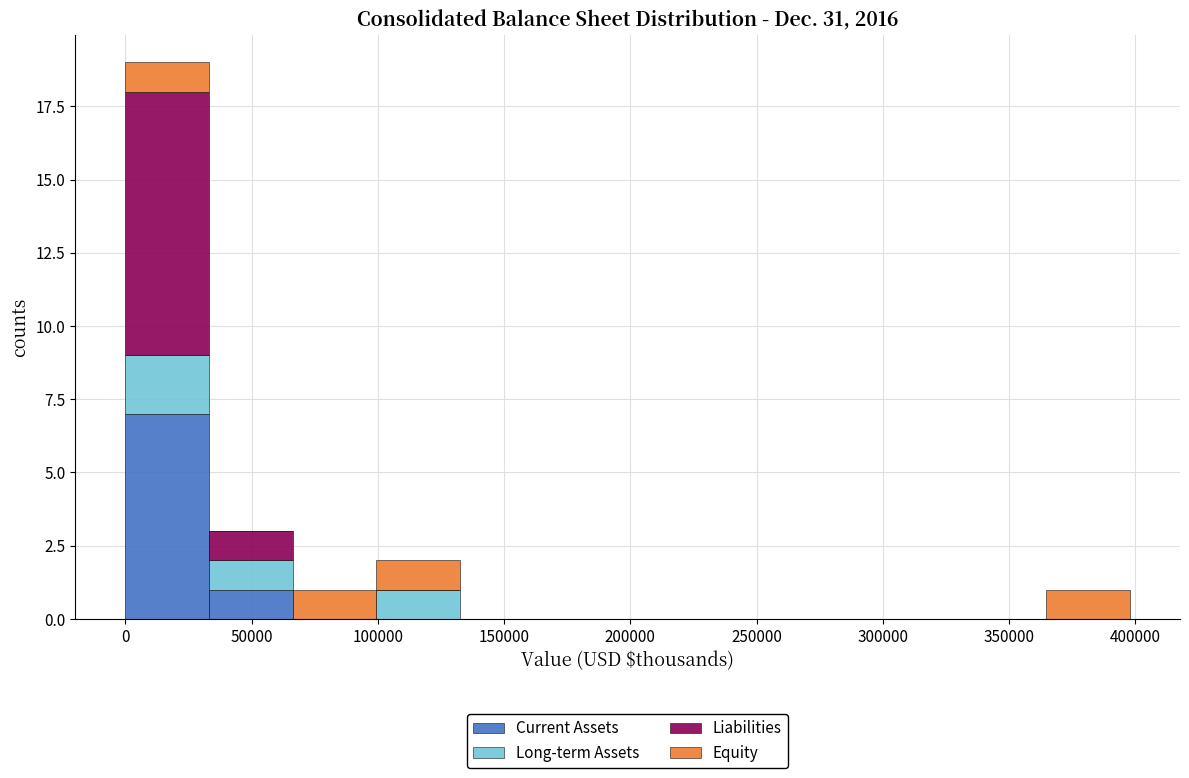

Reading left to right, transcribe this chart: for each stacked bar, give the range it covers on the x-axis and its total height. Neither the bar edges nor the heights are printed on the chart, so give them approximately, as read against the axes.

0 to 35000: 19
35000 to 65000: 3
65000 to 100000: 1
100000 to 135000: 2
135000 to 165000: 0
165000 to 200000: 0
200000 to 230000: 0
230000 to 265000: 0
265000 to 300000: 0
300000 to 330000: 0
330000 to 365000: 0
365000 to 400000: 1